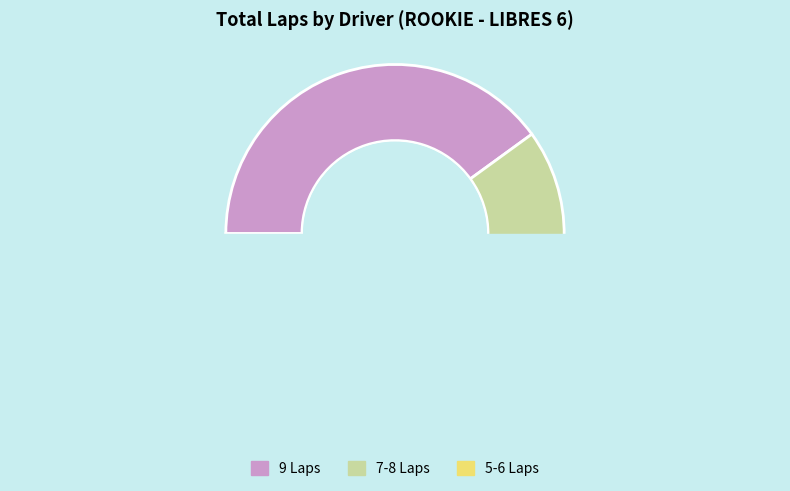

True or false: JORGE NUÑEZ PENA accounts for 1% of the total.

False